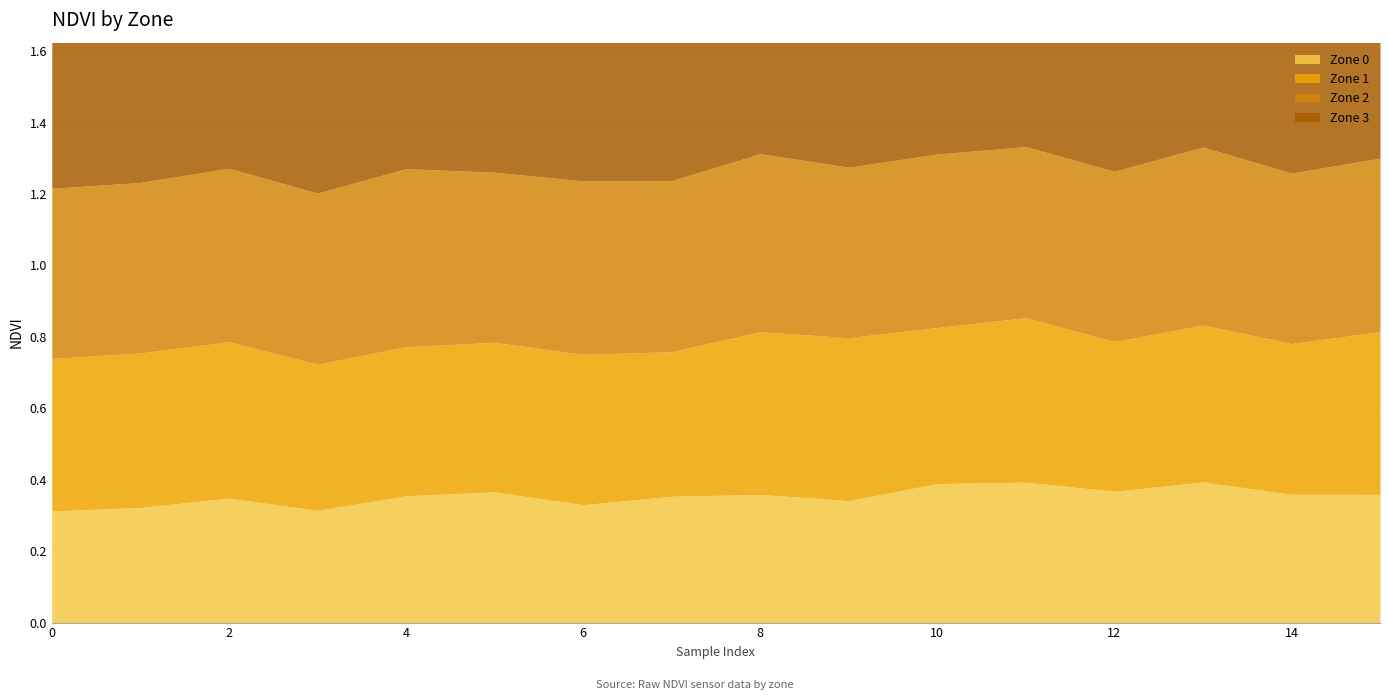

Reading right to left, extract all data points from this chart.

Zone 0: 15=0.4	14=0.4	13=0.4	12=0.4	11=0.4	10=0.4	9=0.3	8=0.4	7=0.4	6=0.3	5=0.4	4=0.4	3=0.3	2=0.3	1=0.3	0=0.3
Zone 1: 15=0.5	14=0.4	13=0.4	12=0.4	11=0.5	10=0.4	9=0.5	8=0.5	7=0.4	6=0.4	5=0.4	4=0.4	3=0.4	2=0.4	1=0.4	0=0.4
Zone 2: 15=0.5	14=0.5	13=0.5	12=0.5	11=0.5	10=0.5	9=0.5	8=0.5	7=0.5	6=0.5	5=0.5	4=0.5	3=0.5	2=0.5	1=0.5	0=0.5
Zone 3: 15=0.5	14=0.5	13=0.5	12=0.5	11=0.5	10=0.5	9=0.5	8=0.5	7=0.5	6=0.5	5=0.5	4=0.5	3=0.5	2=0.5	1=0.5	0=0.5